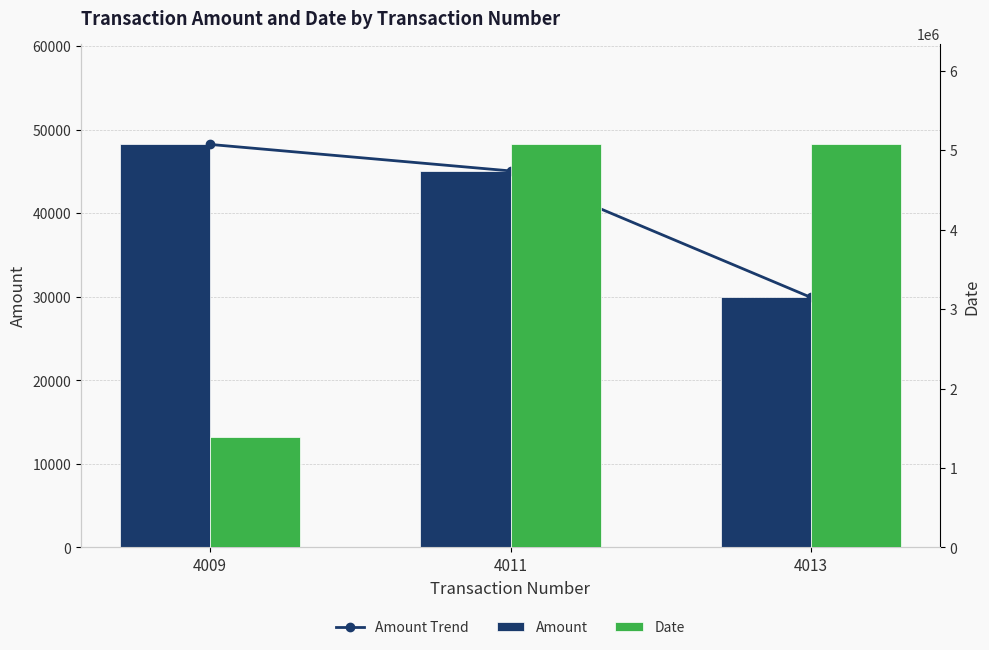

Between 4009 and 4011, which series saw the biggest shift?

Date